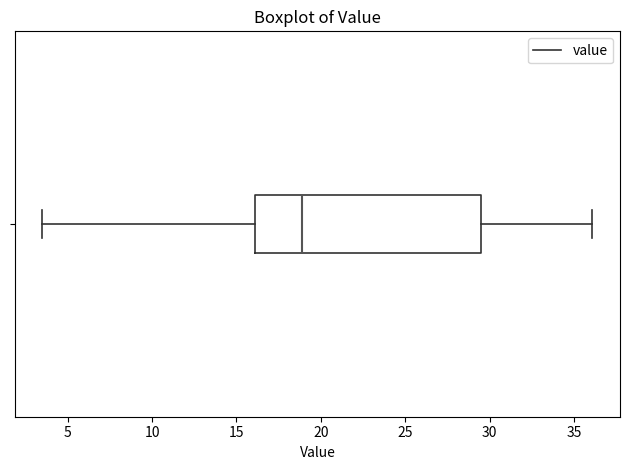

Transcribe this box plot: give where the median line is, the range the box spans, and where the two whiskers end, as read against the x-axis. The values are not printed on the chart, so give them approximately, as read against the axis.

median 19.0, box 16.0 to 29.5, whiskers 3.5 to 36.0